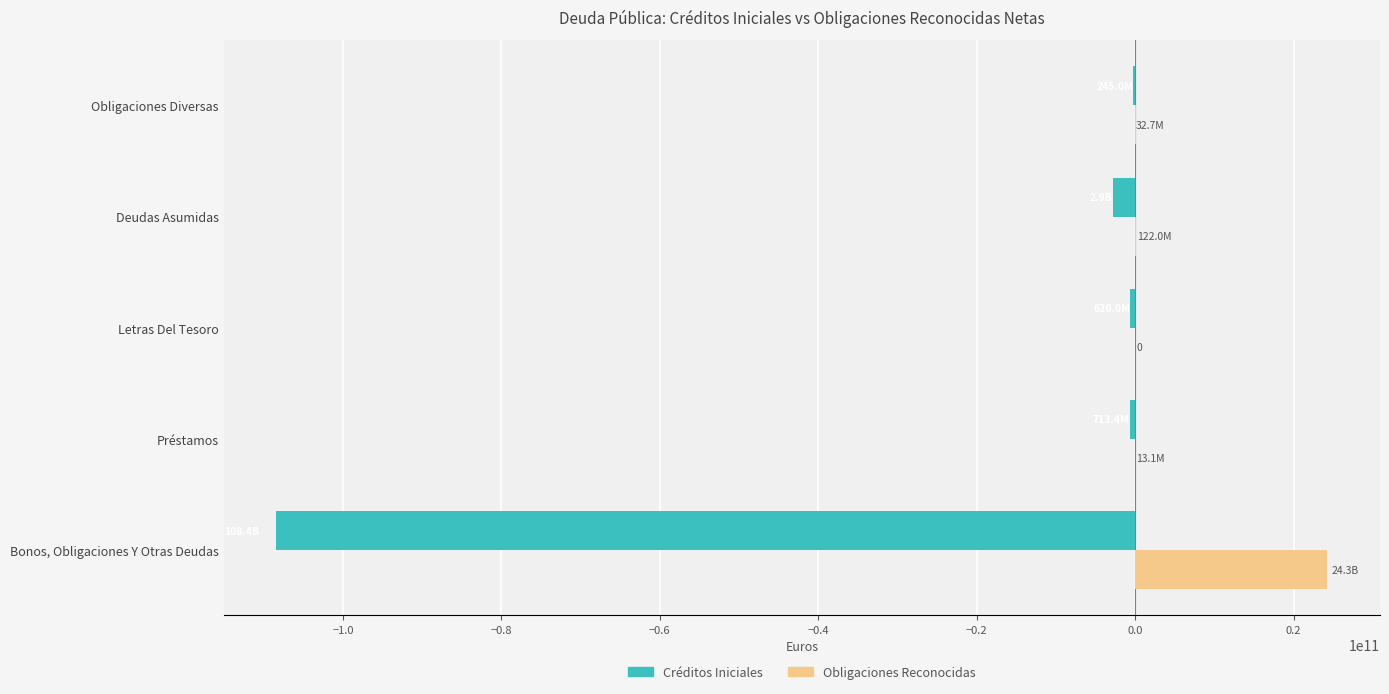

What is the approximate value of Créditos Iniciales at Bonos, Obligaciones Y Otras Deudas?

-108417659070.0